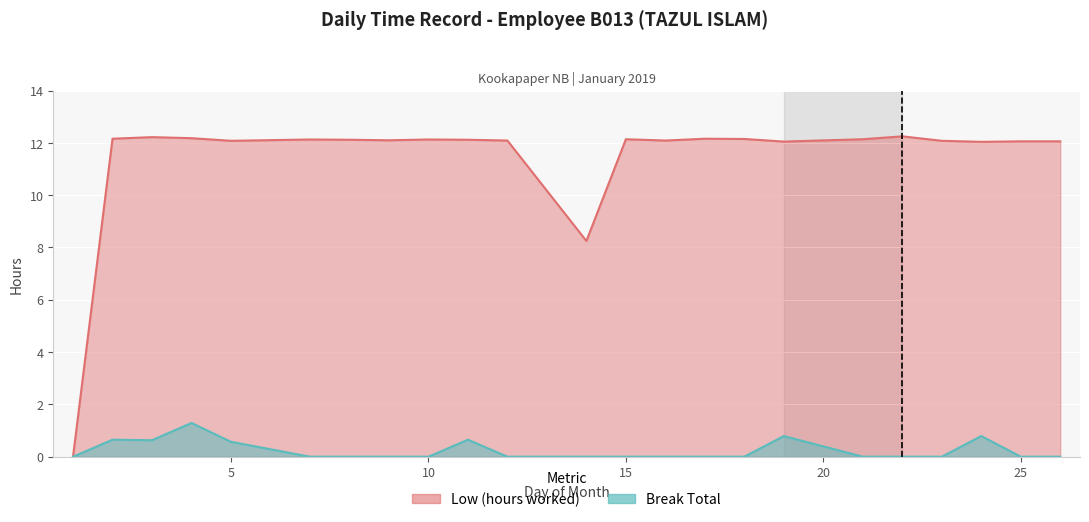

True or false: Break Total has a value of 0.0 at 7.

True